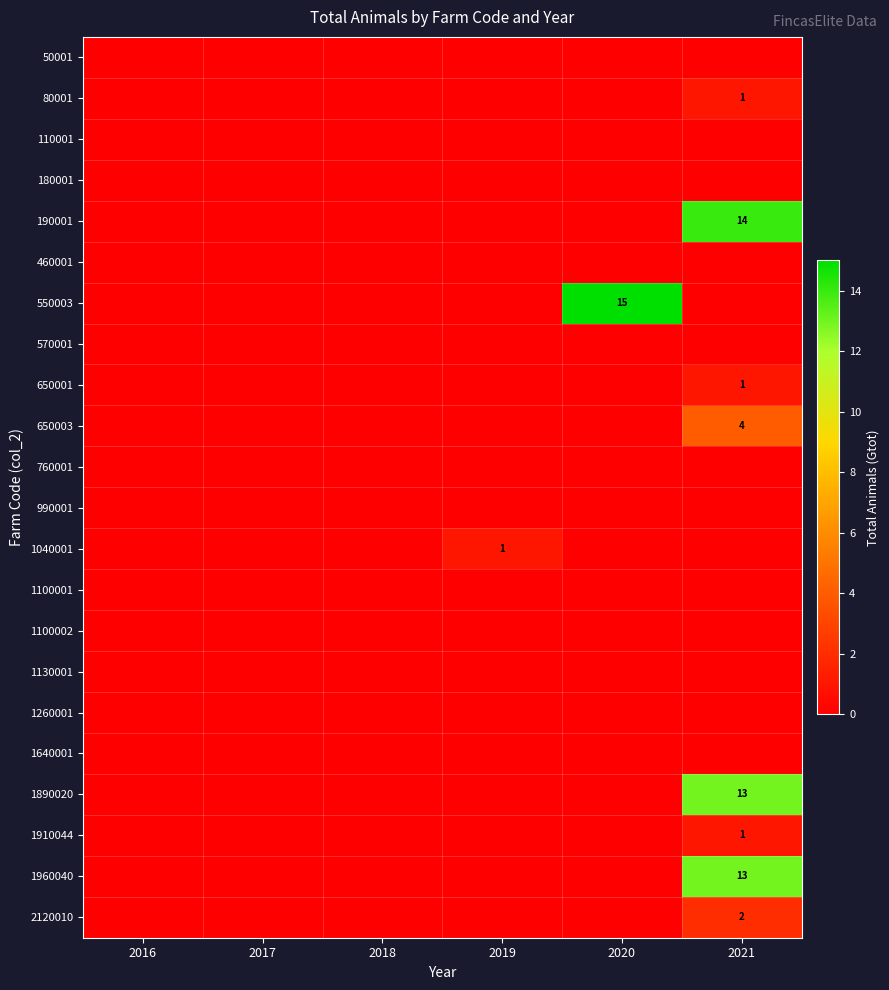

Which series has the widest spread of values?

550003